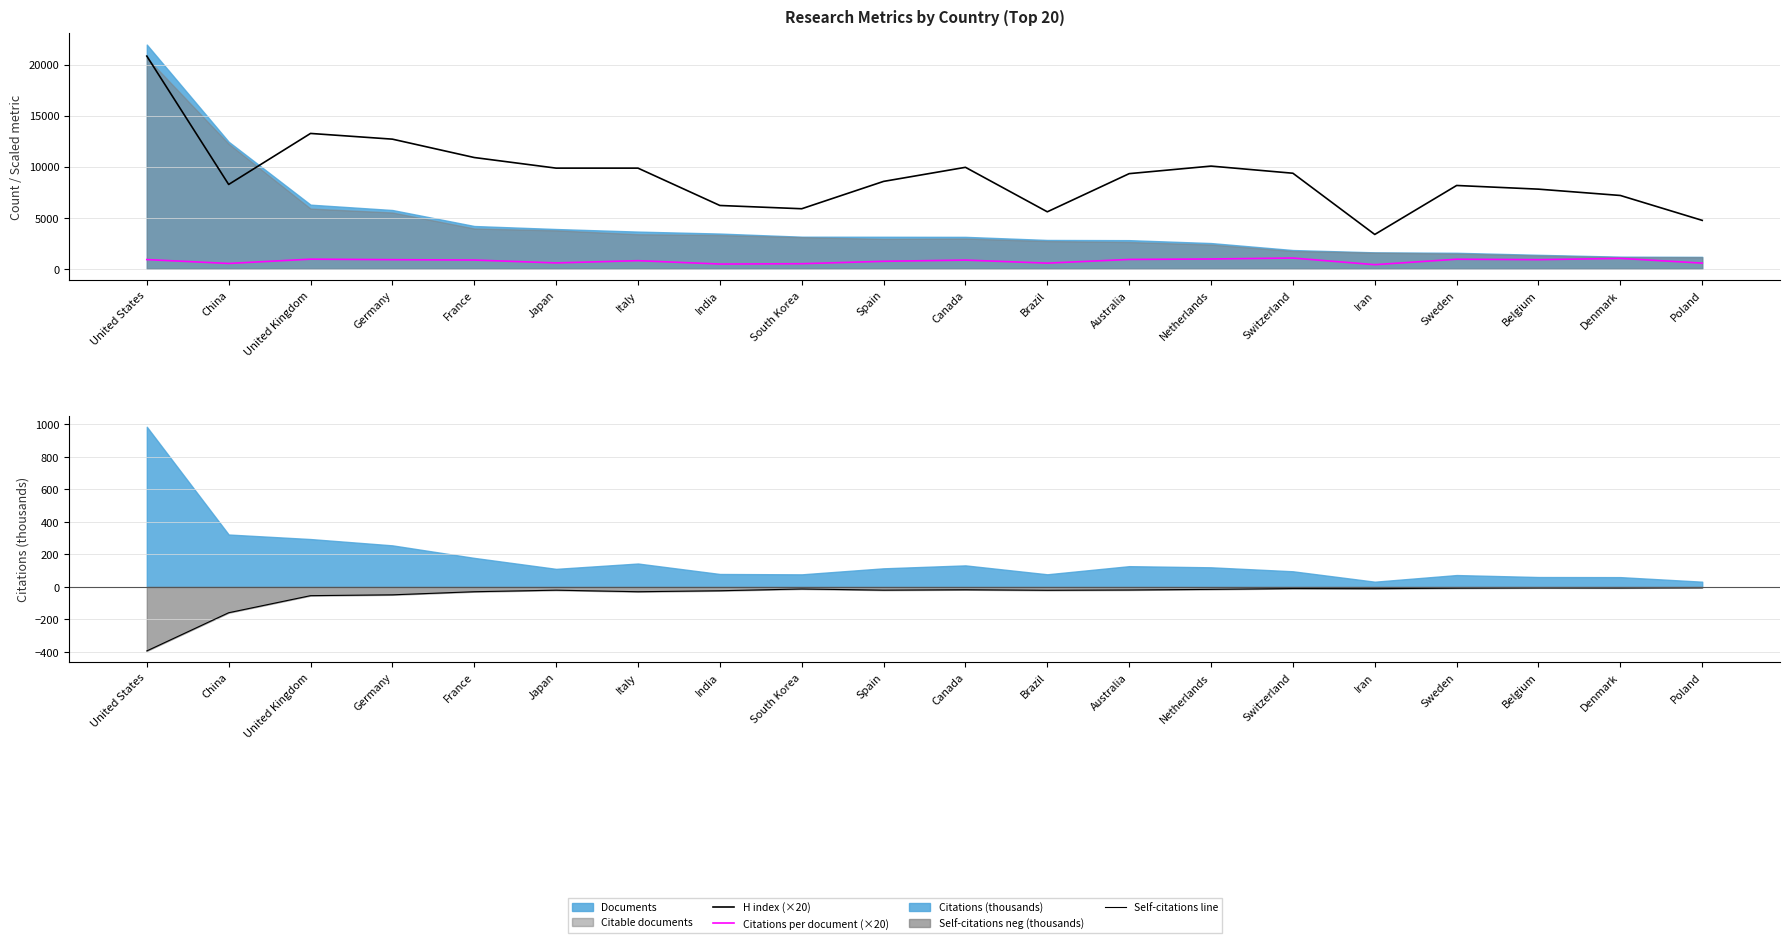

At which category does Citations per document (×20) reach its first local valley?

China